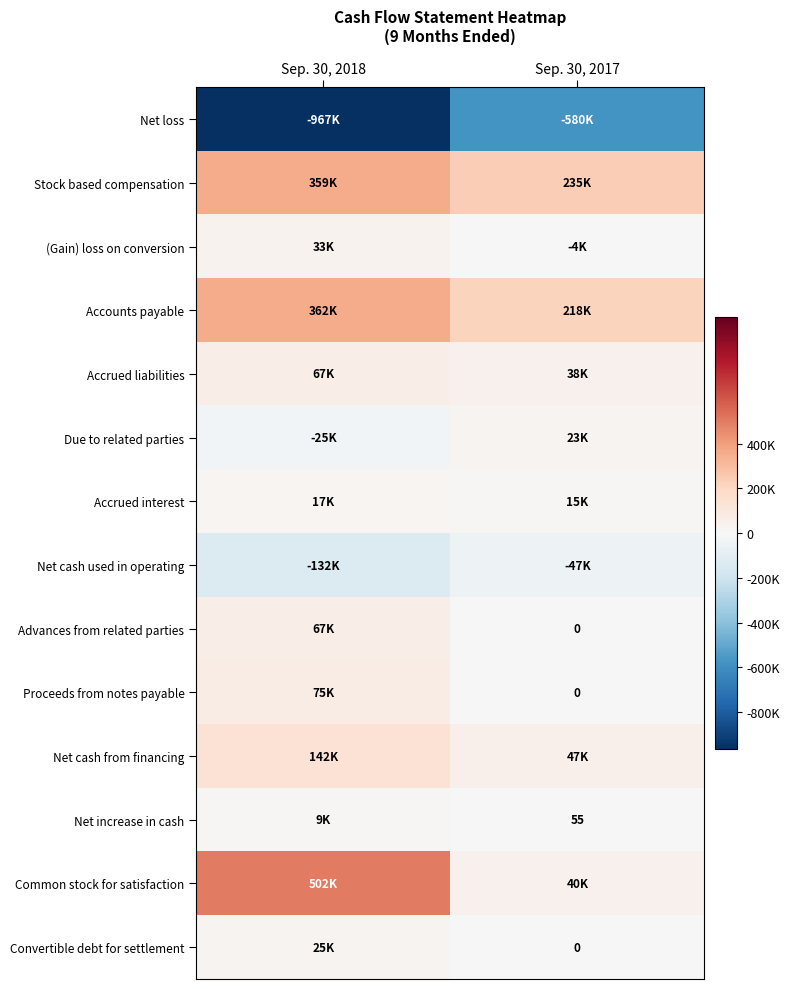

At which category is the sum across all series the highest?

Sep. 30, 2018